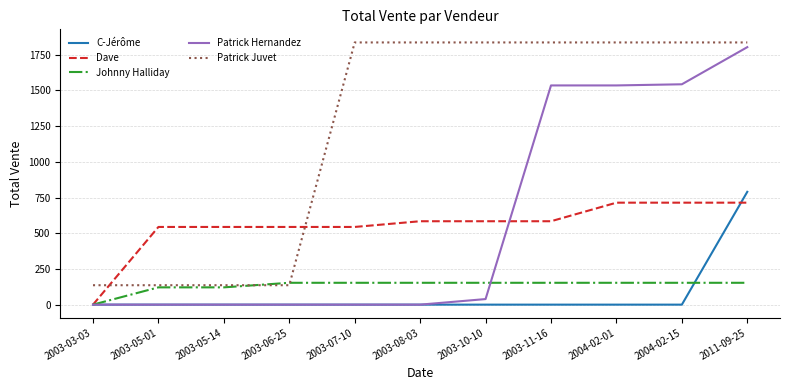

At which category is the sum across all series the highest?

2011-09-25